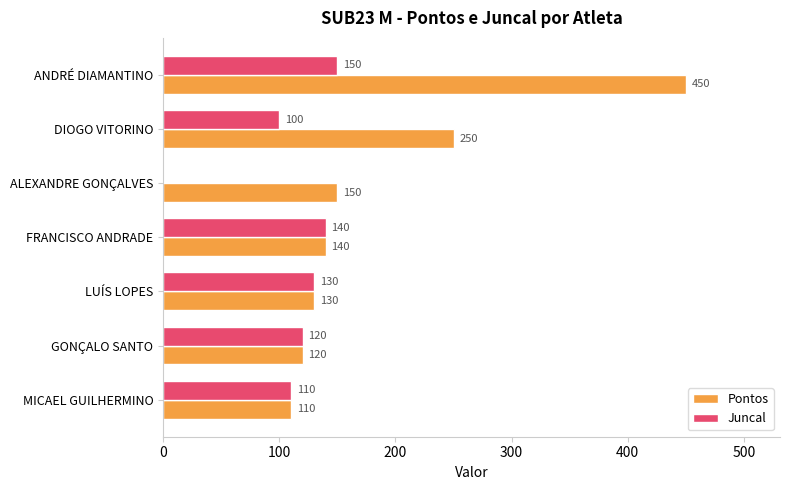

Between ANDRÉ DIAMANTINO and GONÇALO SANTO, which series saw the biggest shift?

Pontos